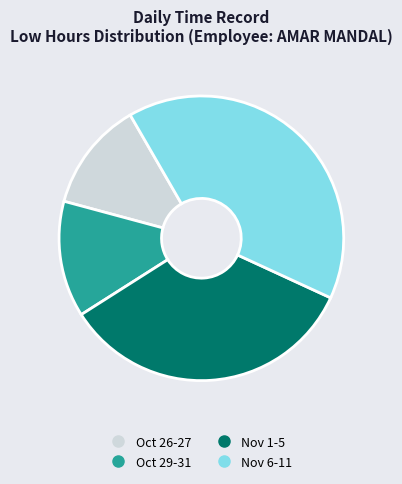

Does any single category account for the majority?

No